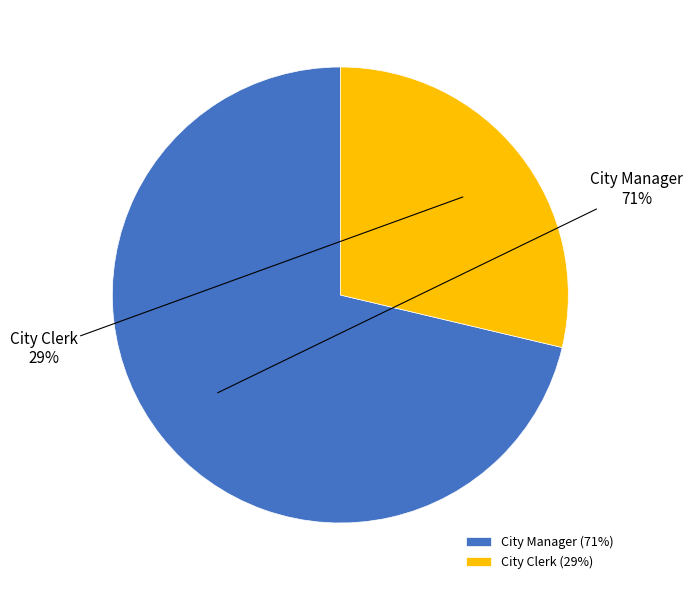

Count the number of slices in the pie.

2